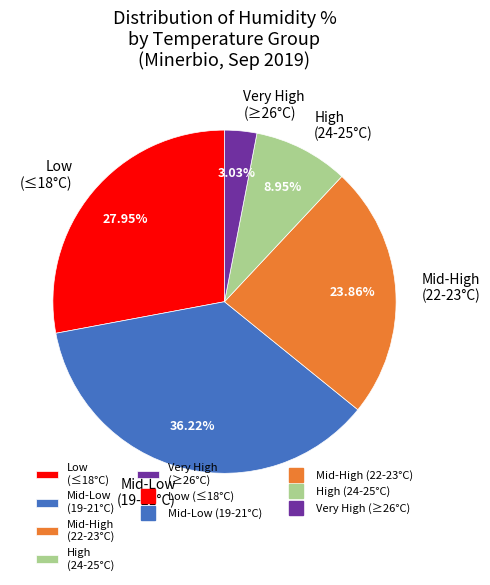

Which has a higher value, Mid-High (22-23°C) or Very High (≥26°C)?

Mid-High (22-23°C)